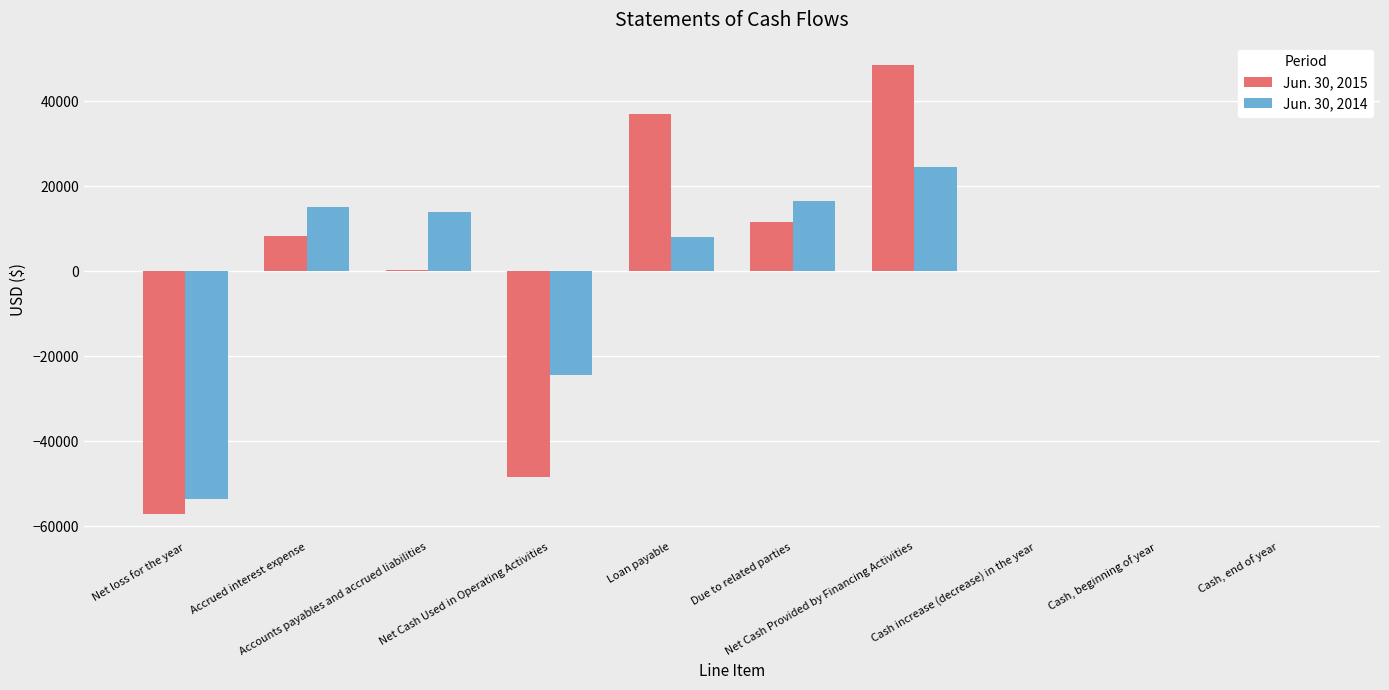

At which category is the sum across all series the highest?

Net Cash Provided by Financing Activities